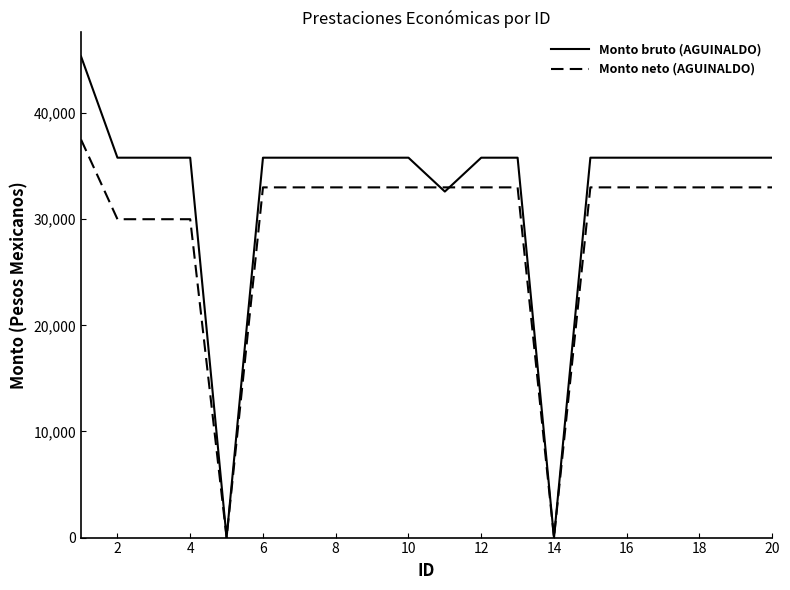

Reading right to left, list all the values displayed in this chart.

Monto bruto (AGUINALDO): 35796.4	35796.4	35796.4	35796.4	35796.4	35796.4	0.0	35796.4	35796.4	32605.3	35796.4	35796.4	35796.4	35796.4	35796.4	0.0	35796.4	35796.4	35796.4	45333.5
Monto neto (AGUINALDO): 33000.0	33000.0	33000.0	33000.0	33000.0	33000.0	0.0	33000.0	33000.0	33000.0	33000.0	33000.0	33000.0	33000.0	33000.0	0.0	30000.0	30000.0	30000.0	37500.0